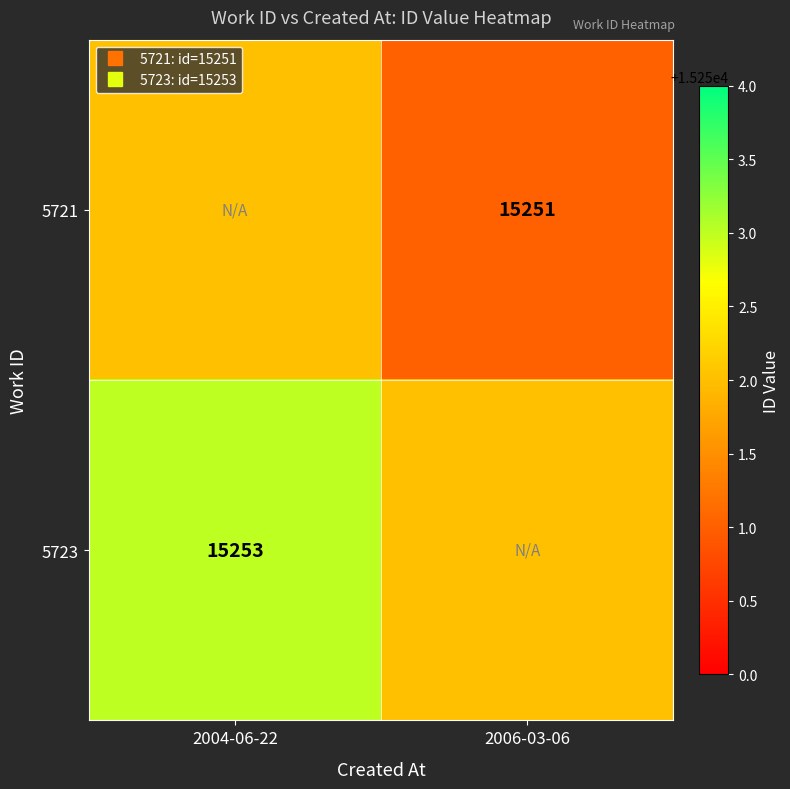

Which label corresponds to the smallest value in the chart?

2006-03-06